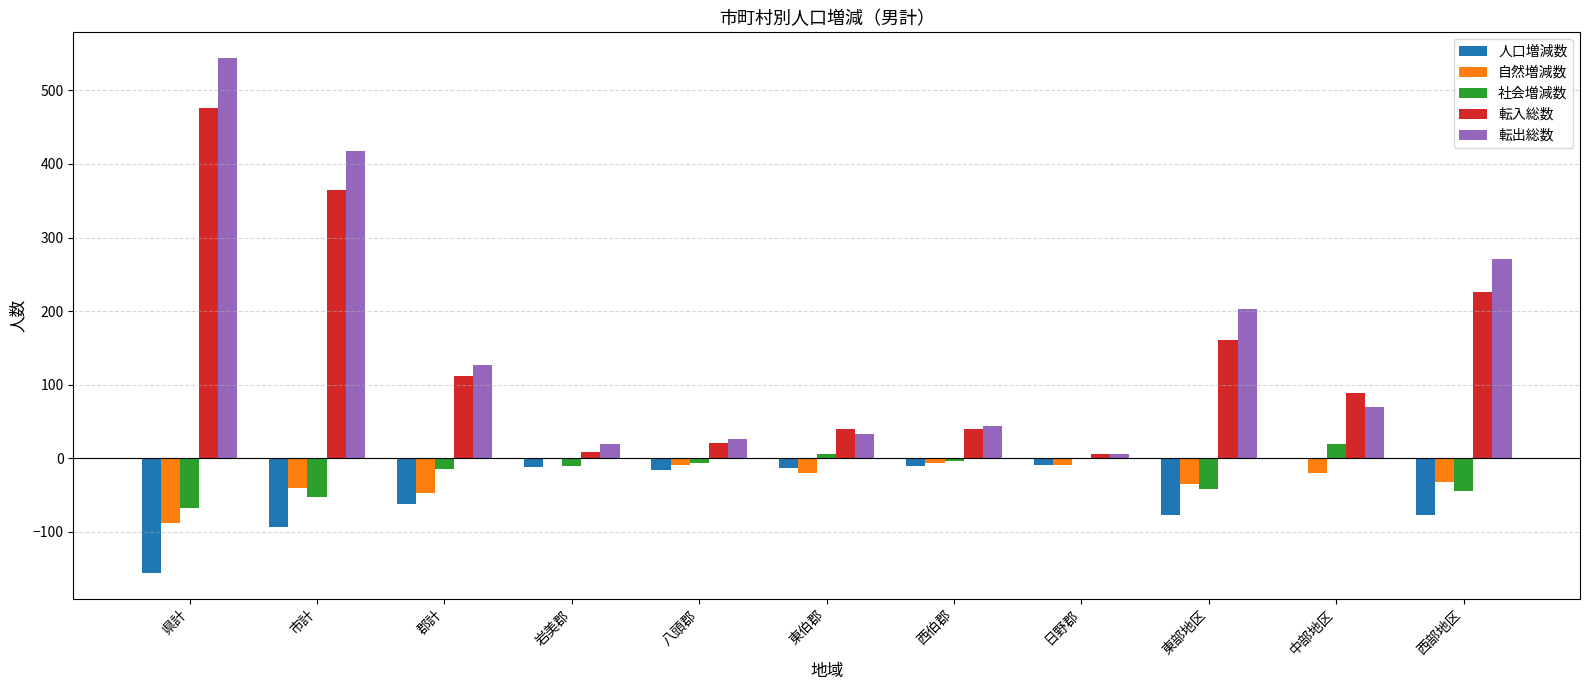

Which series changed the most between 県計 and 西部地区?

転出総数